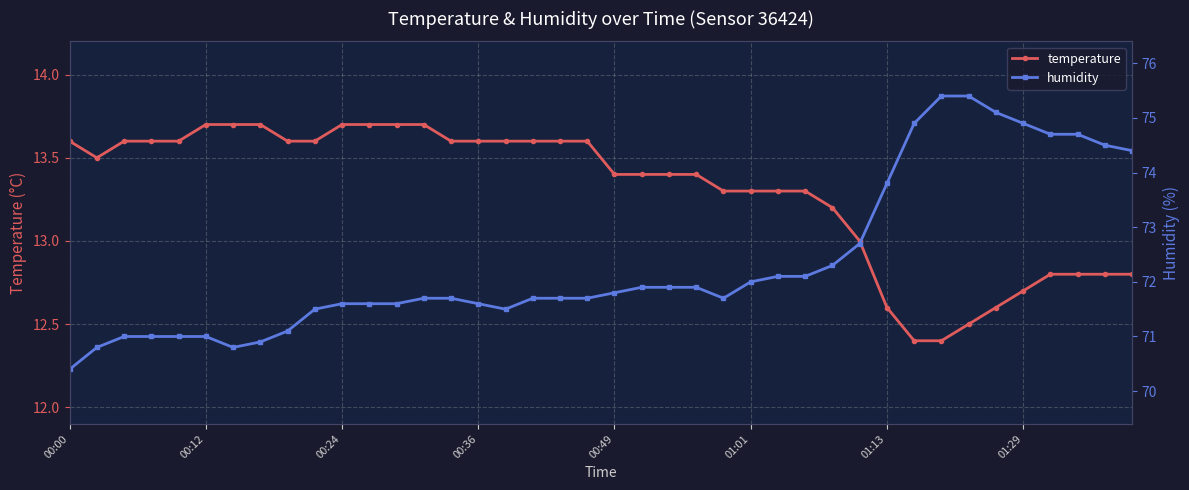

What is the maximum value for temperature?

13.7